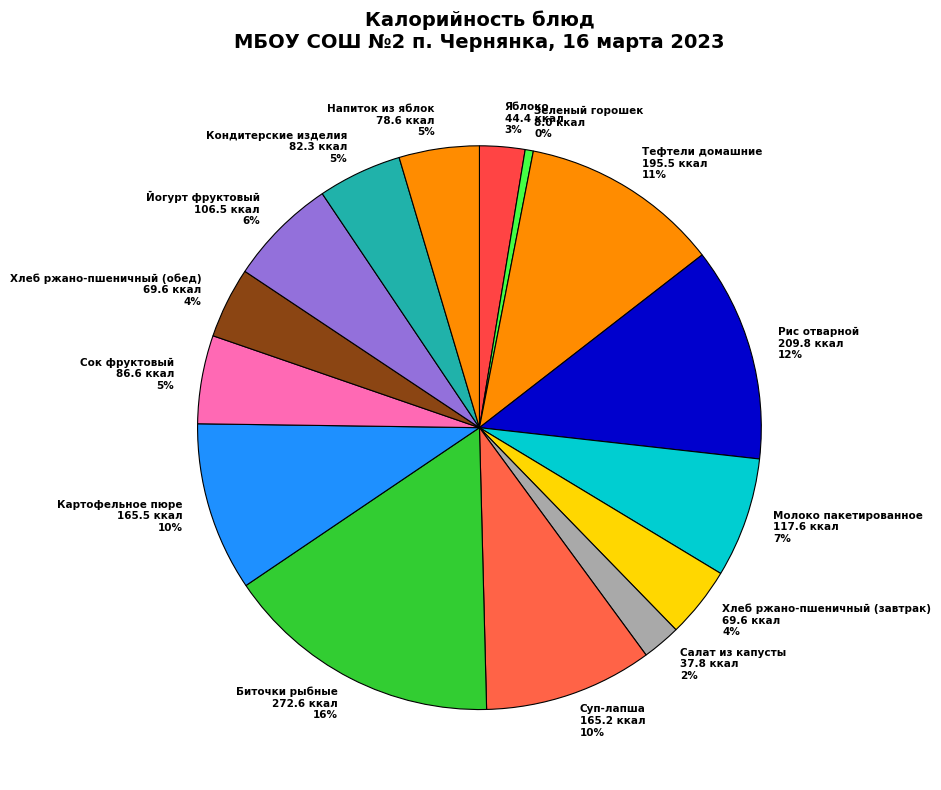

How many segments does this pie chart have?

15